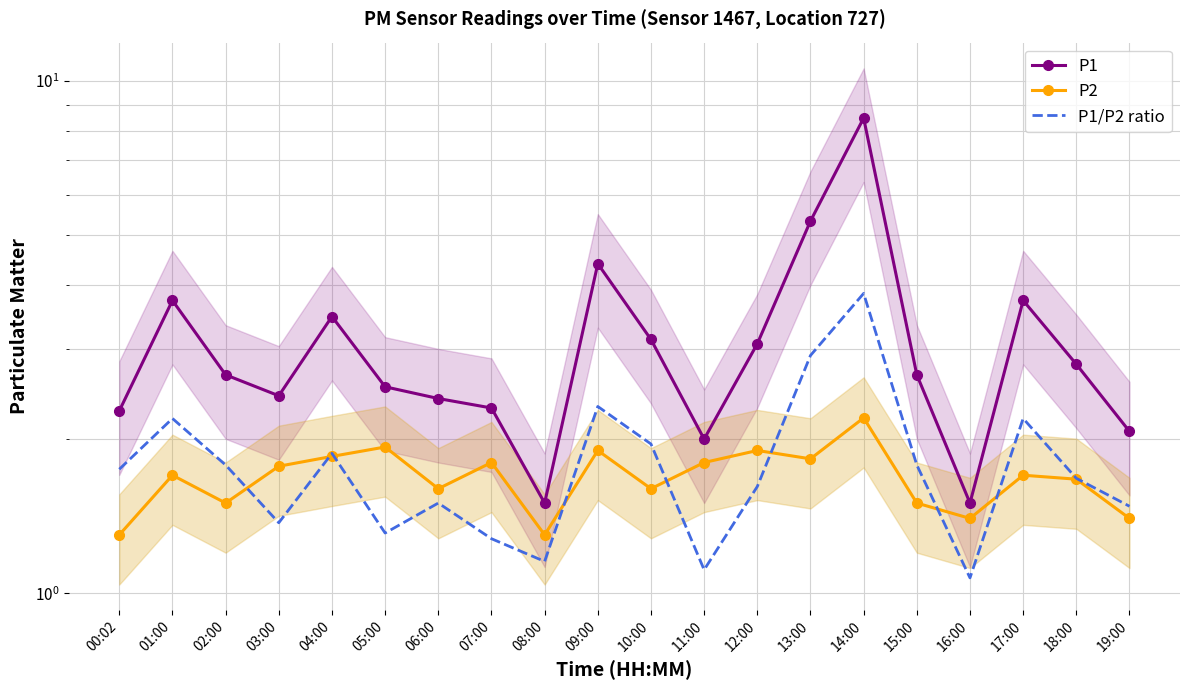

How many interior local peaks does the P1/P2 ratio series have?

6